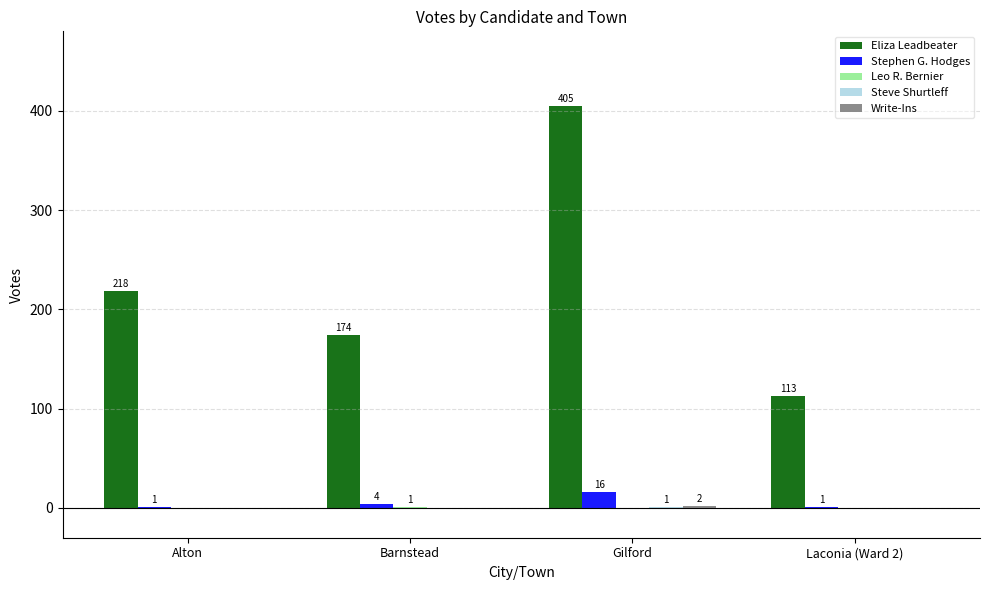

The value of Eliza Leadbeater at Laconia (Ward 2) is 72. True or false?

False